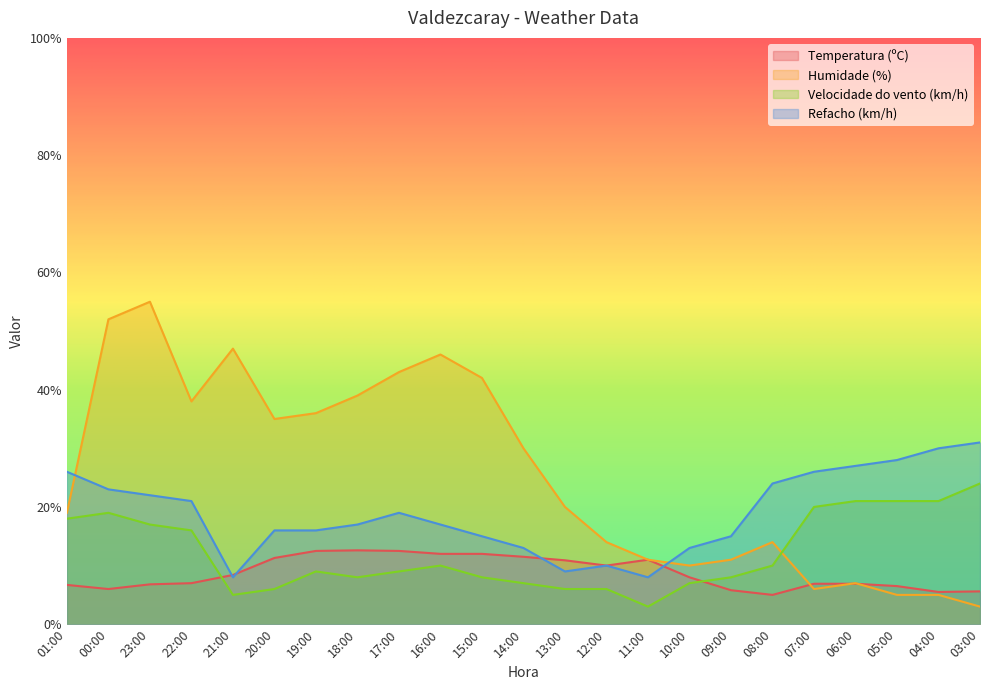

True or false: Velocidade do vento (km/h) and Refacho (km/h) cross at least once.

False